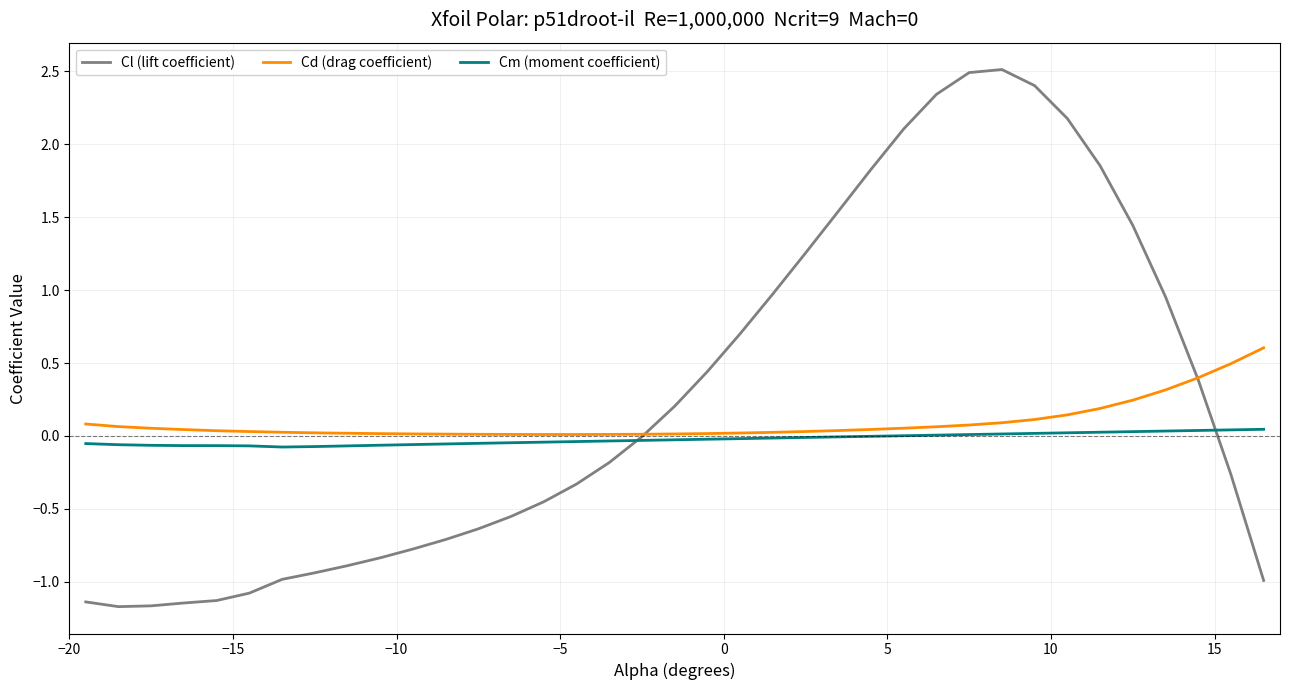

Which series has the largest range (max minus min)?

Cl (lift coefficient)